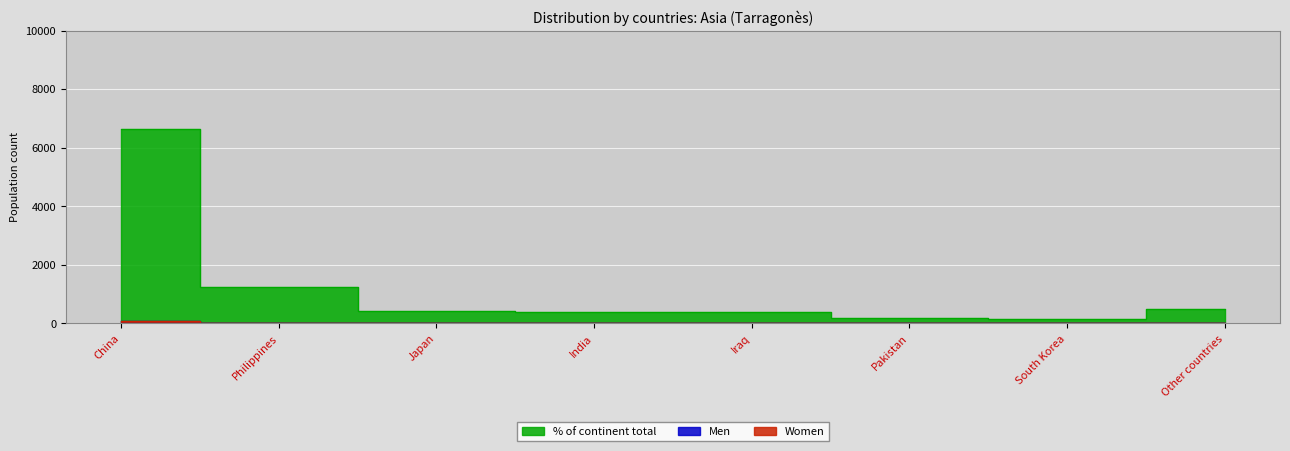

At how many categories does at least one series exceed 6156?

1